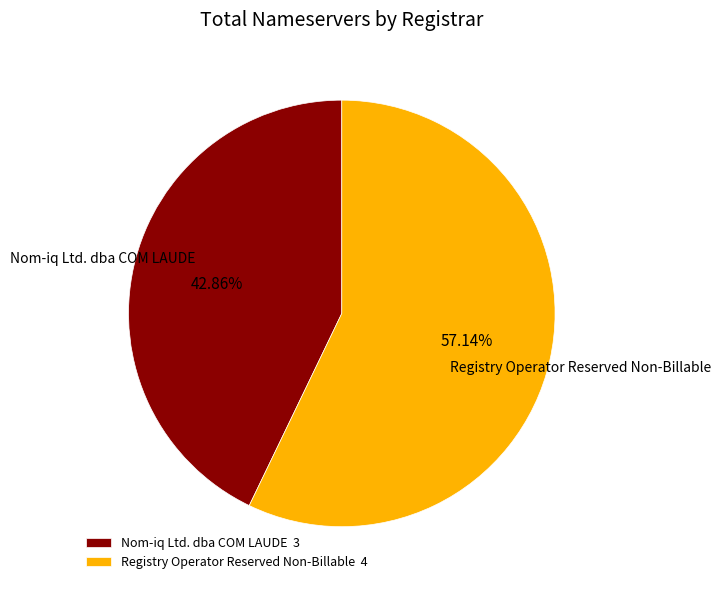

Between Registry Operator Reserved Non-Billable and Nom-iq Ltd. dba COM LAUDE, which is larger?

Registry Operator Reserved Non-Billable